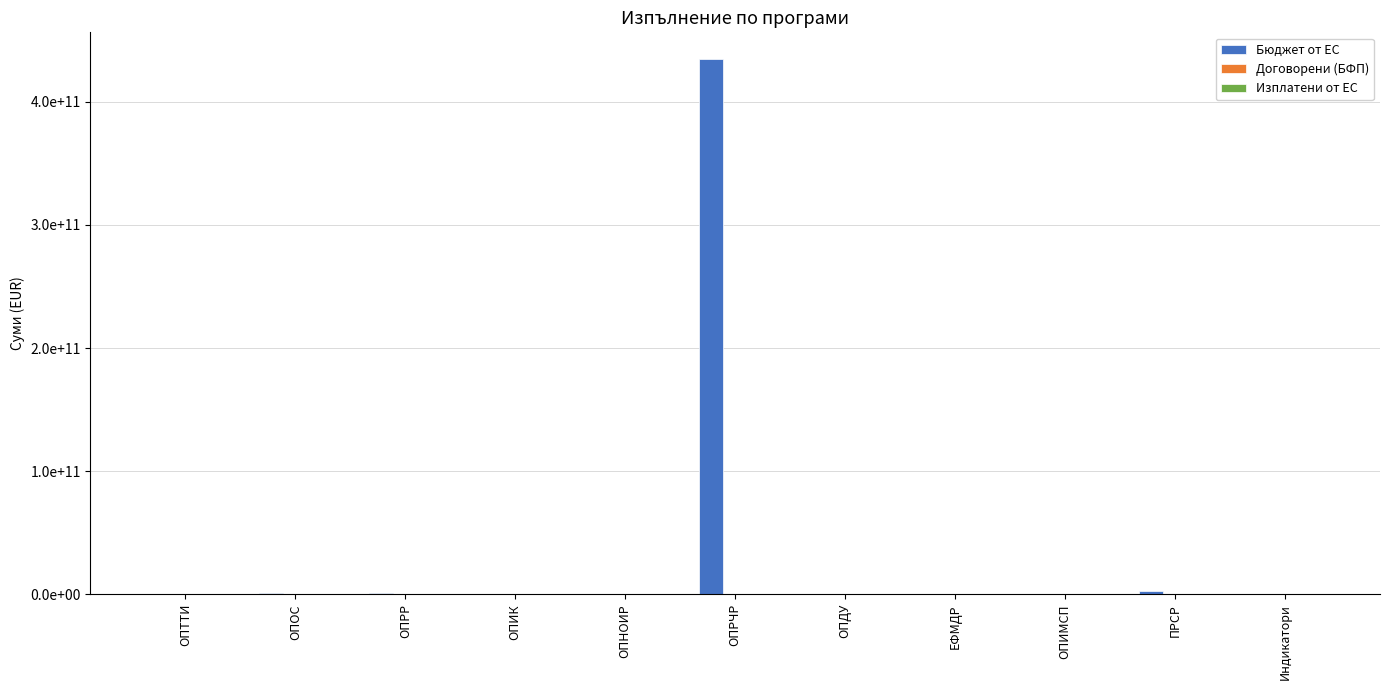

What is the minimum value shown in the chart?

104303.5